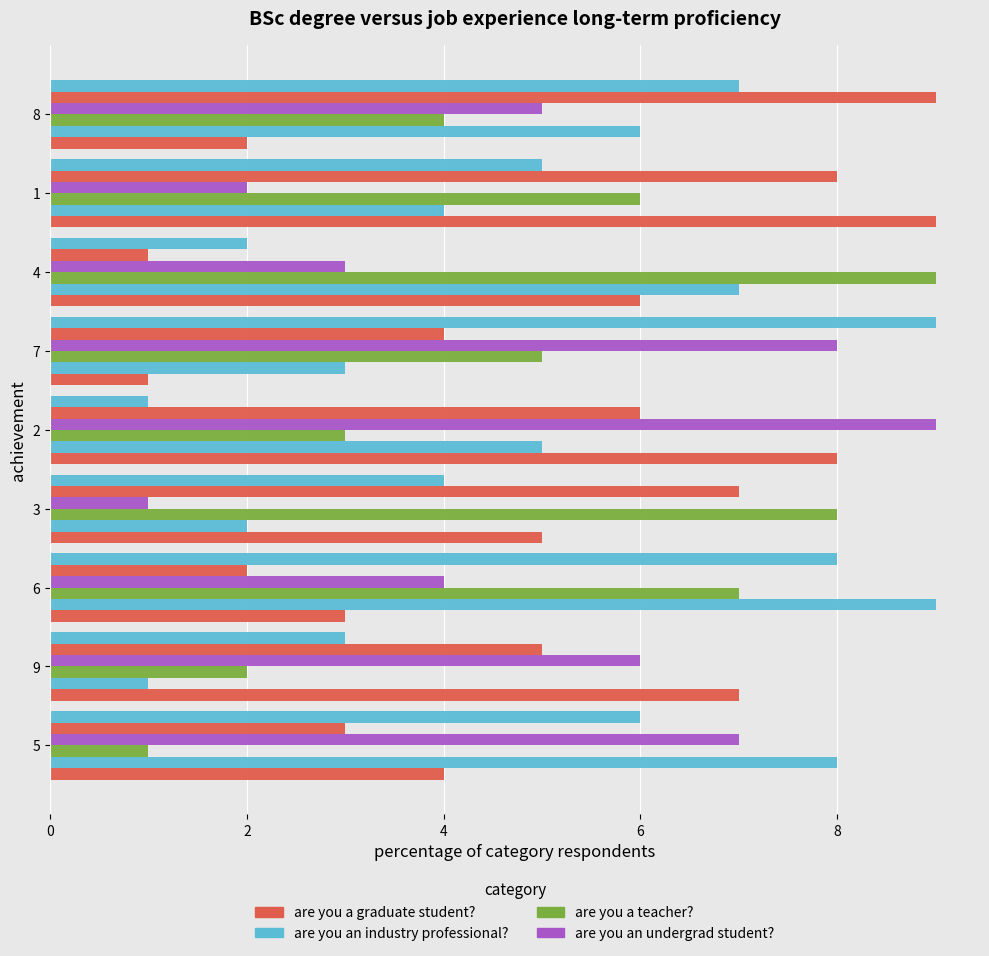

Count the number of data series in this chart.

6